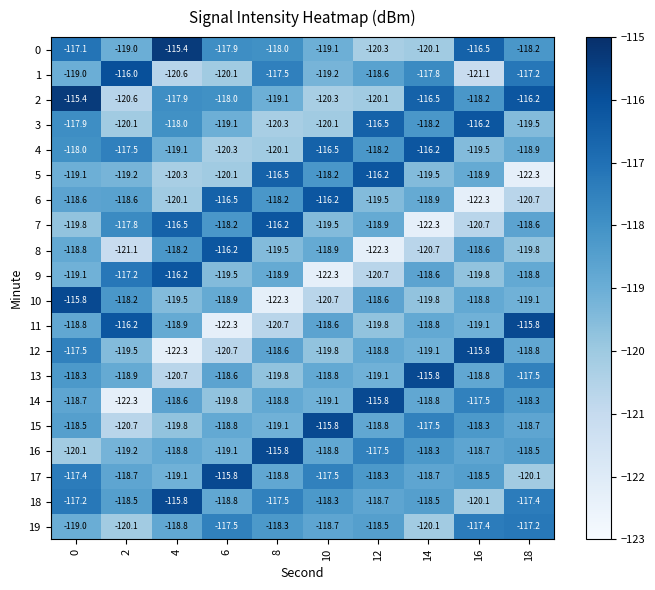

What is the spread (max minus min) of values at 0?

4.7